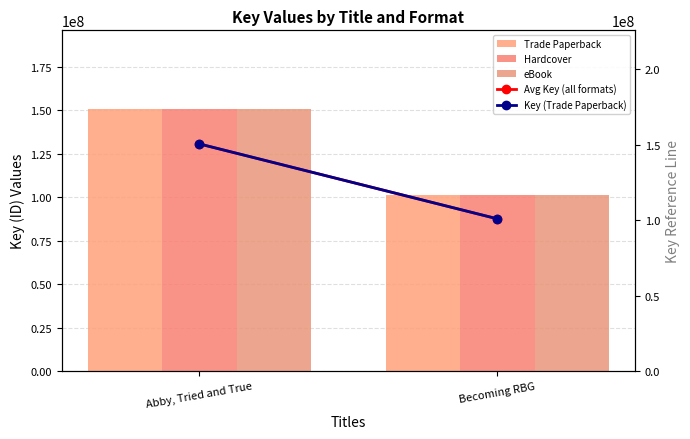

What is the lowest value of the Hardcover series?

100952866